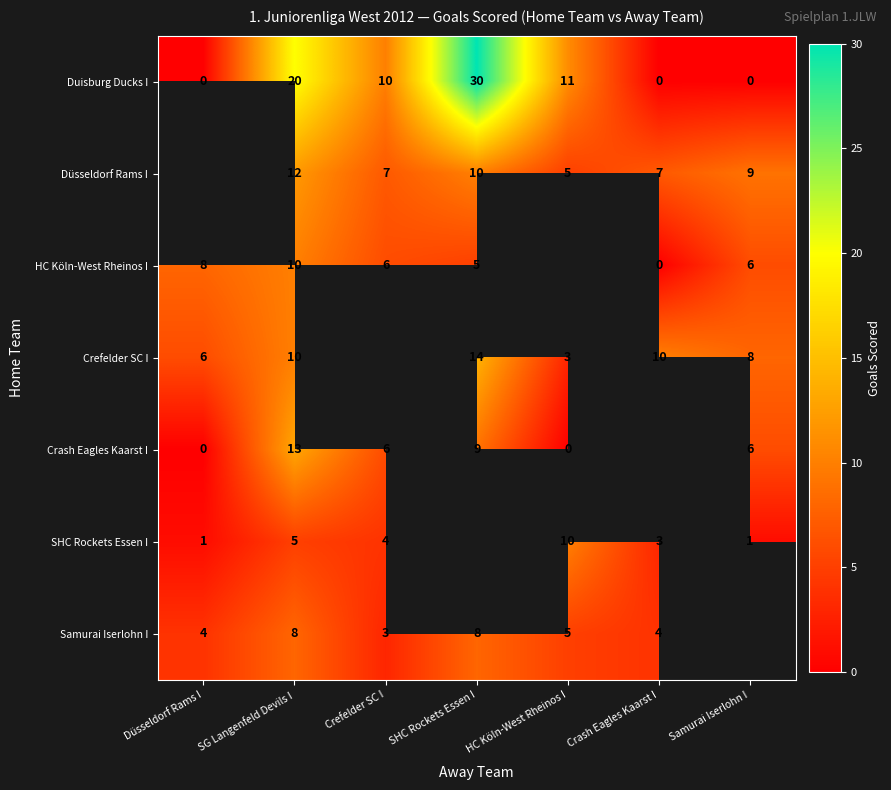

What is the total value across all series at SG Langenfeld Devils I?

78